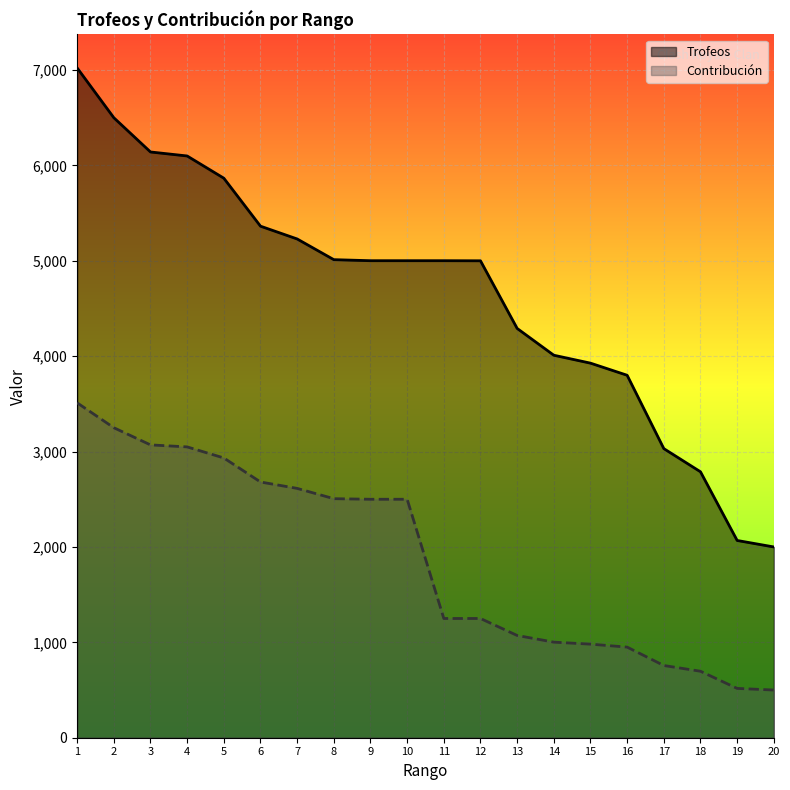

Which series has the largest total across all categories?

Trofeos